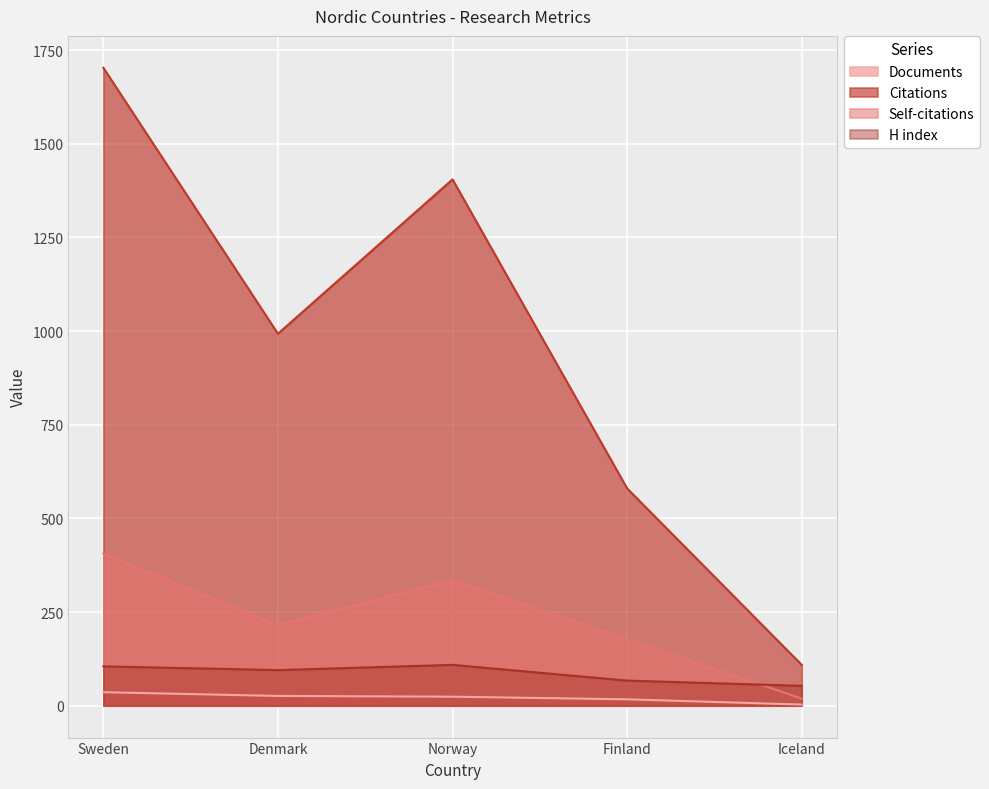

Reading left to right, what are all the values shown in this chart?

Documents: 36	26	24	17	3
Citations: 1703	993	1405	580	109
Self-citations: 406	215	336	177	19
H index: 105	95	109	67	53